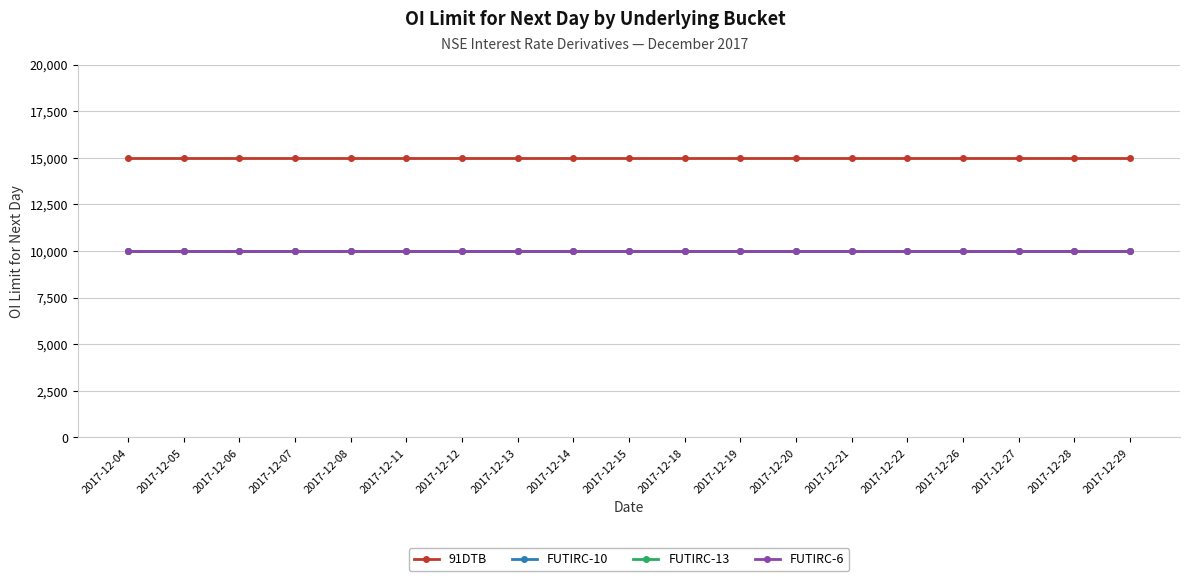

How many lines are shown in the chart?

4